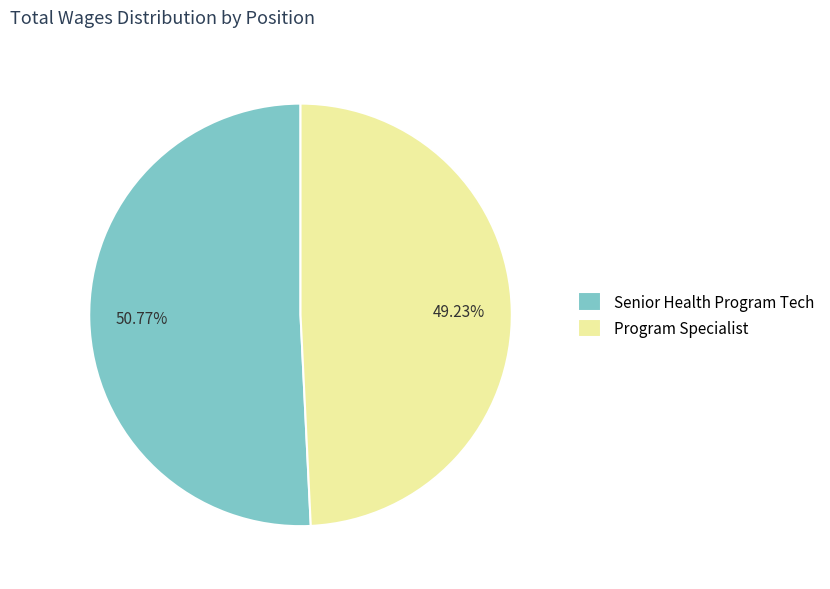

Between Program Specialist and Senior Health Program Tech, which is larger?

Senior Health Program Tech